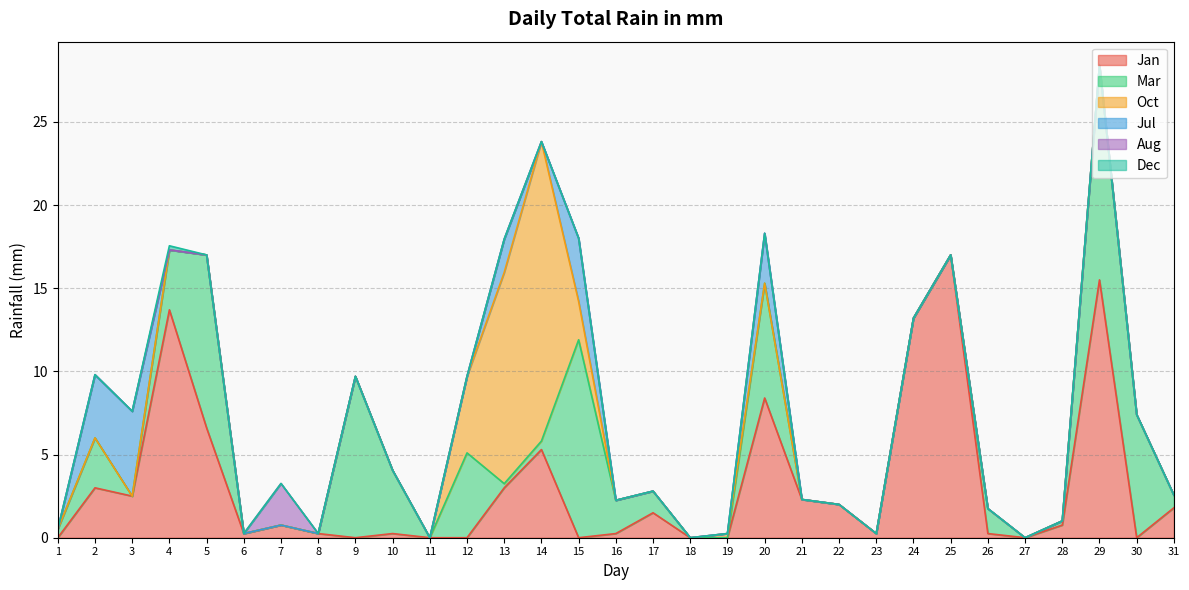

What is the spread (max minus min) of values at 7?

2.5